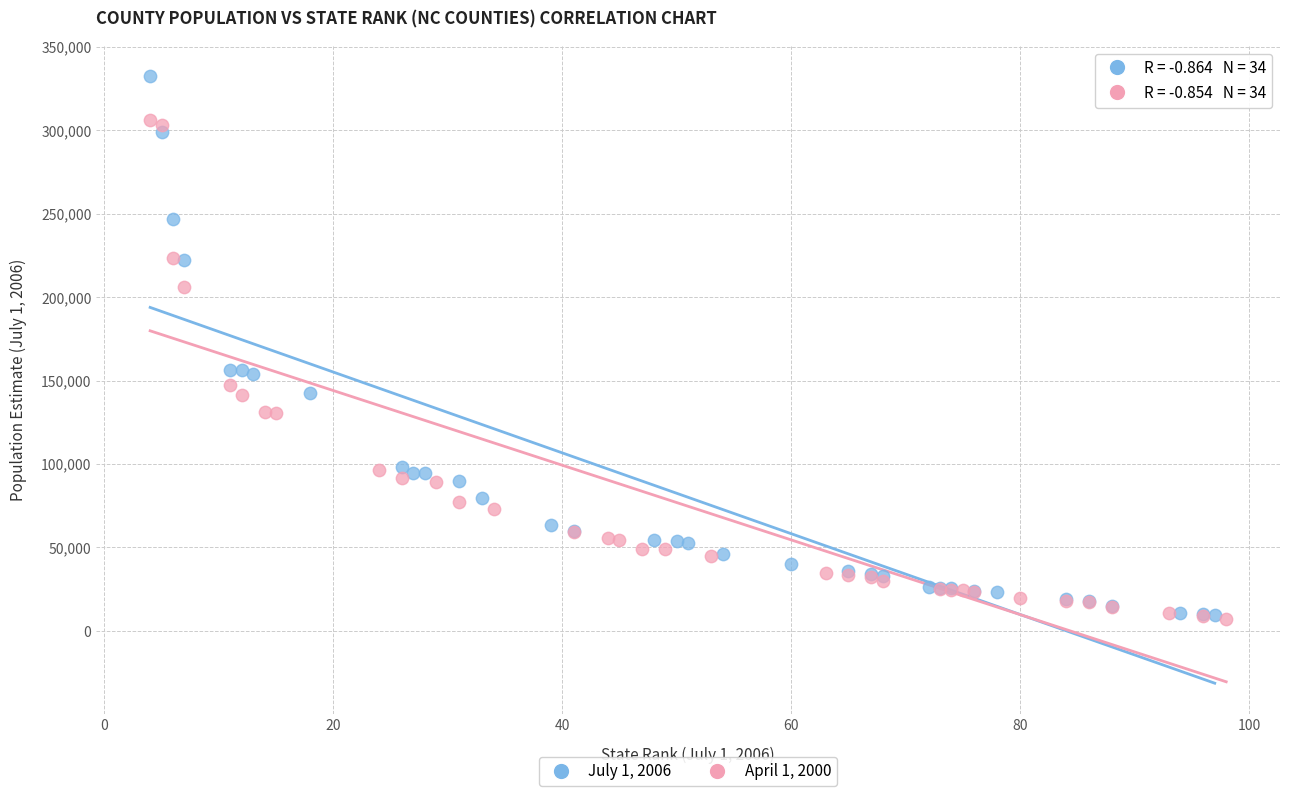

Which series reaches the maximum Y coordinate?

July 1, 2006